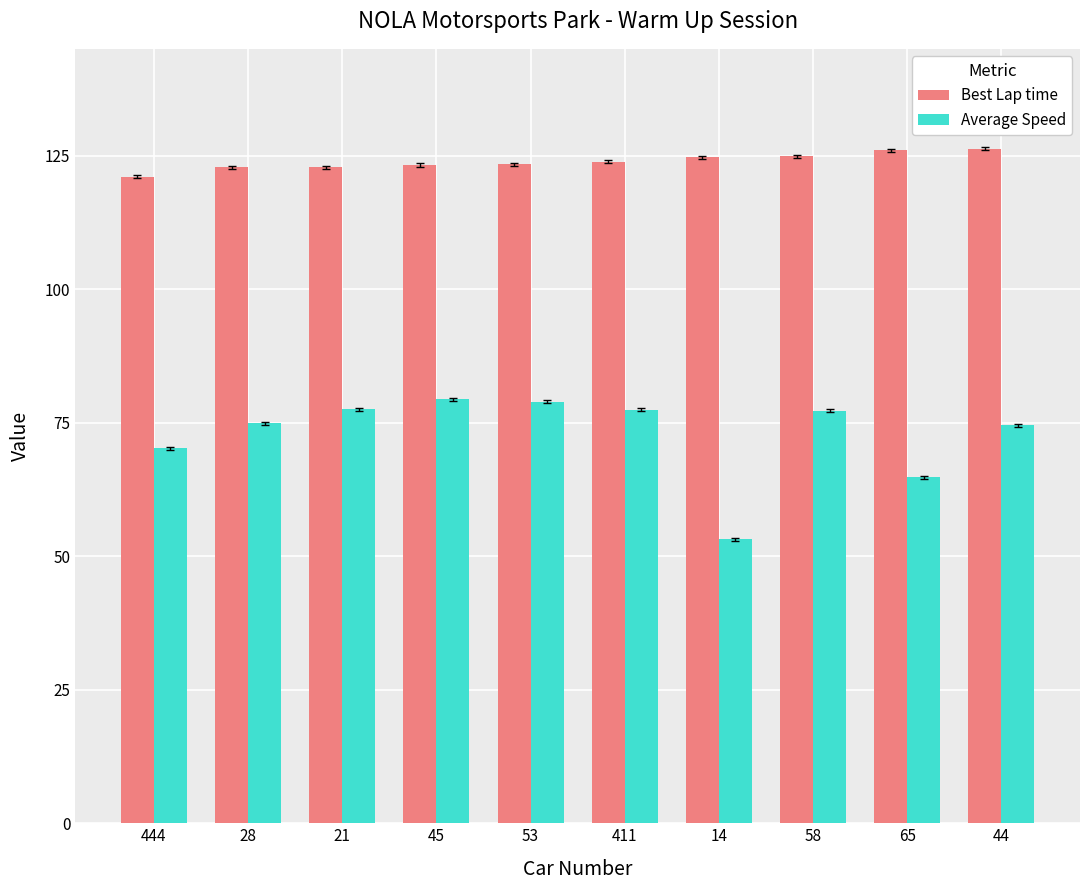

The value of Best Lap time at 65 is 126.0. True or false?

True